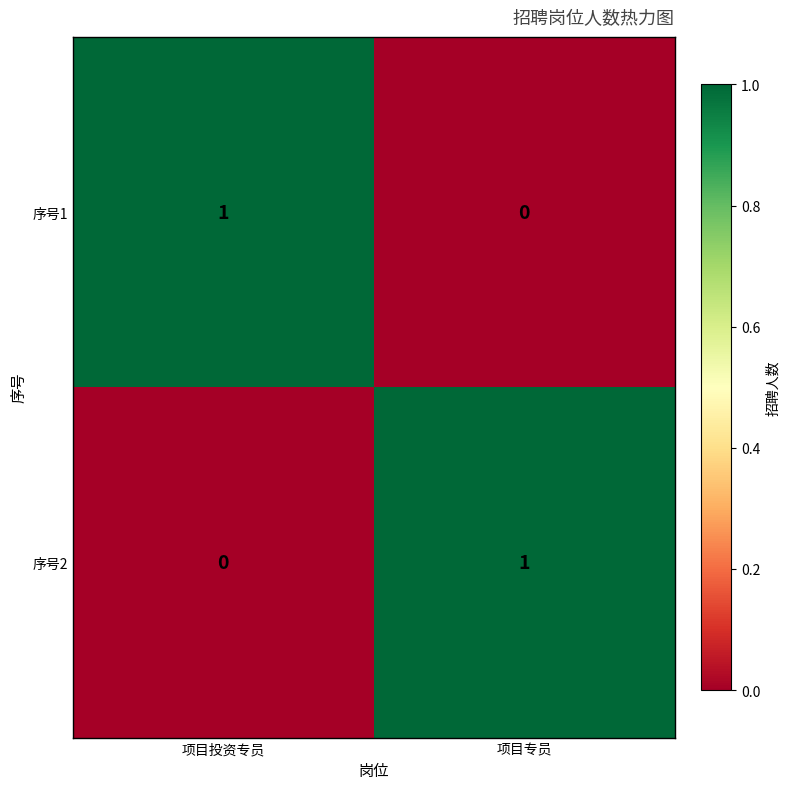

Reading left to right, list all the values displayed in this chart.

序号1: 项目投资专员=1	项目专员=0
序号2: 项目投资专员=0	项目专员=1